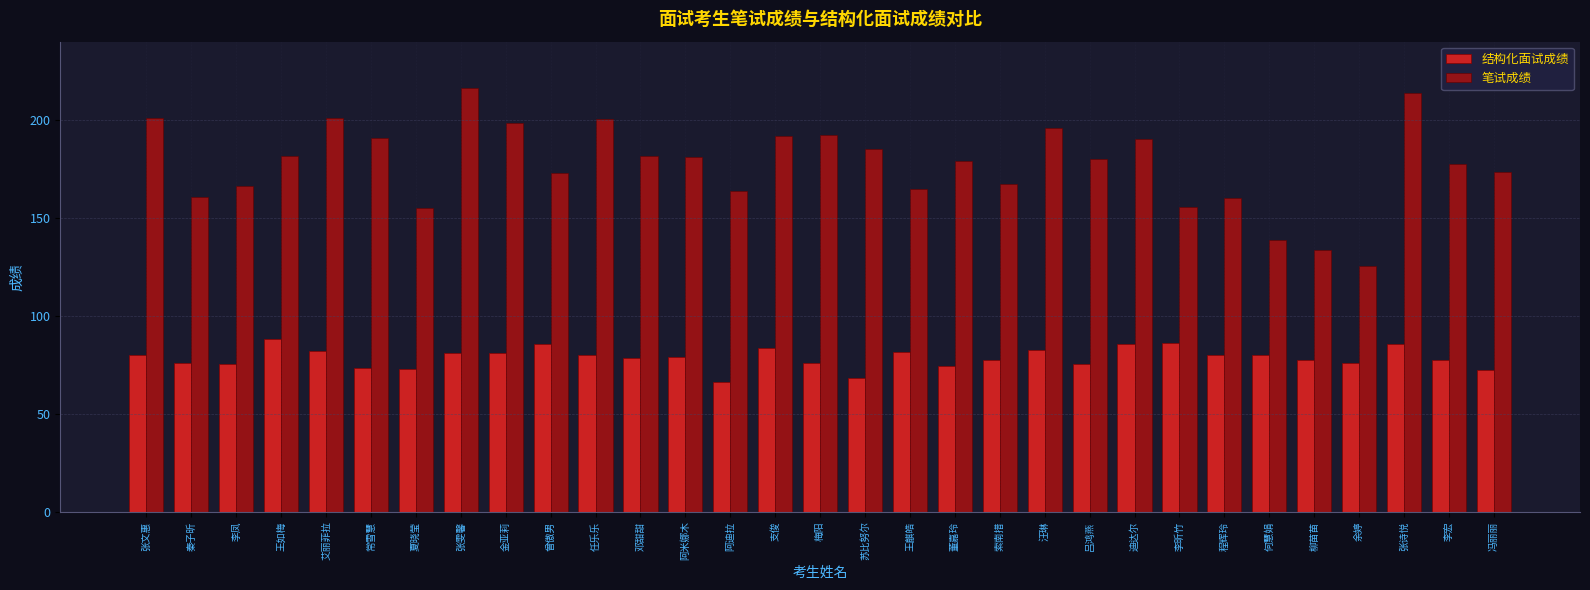

What is the maximum value for 笔试成绩?

216.5